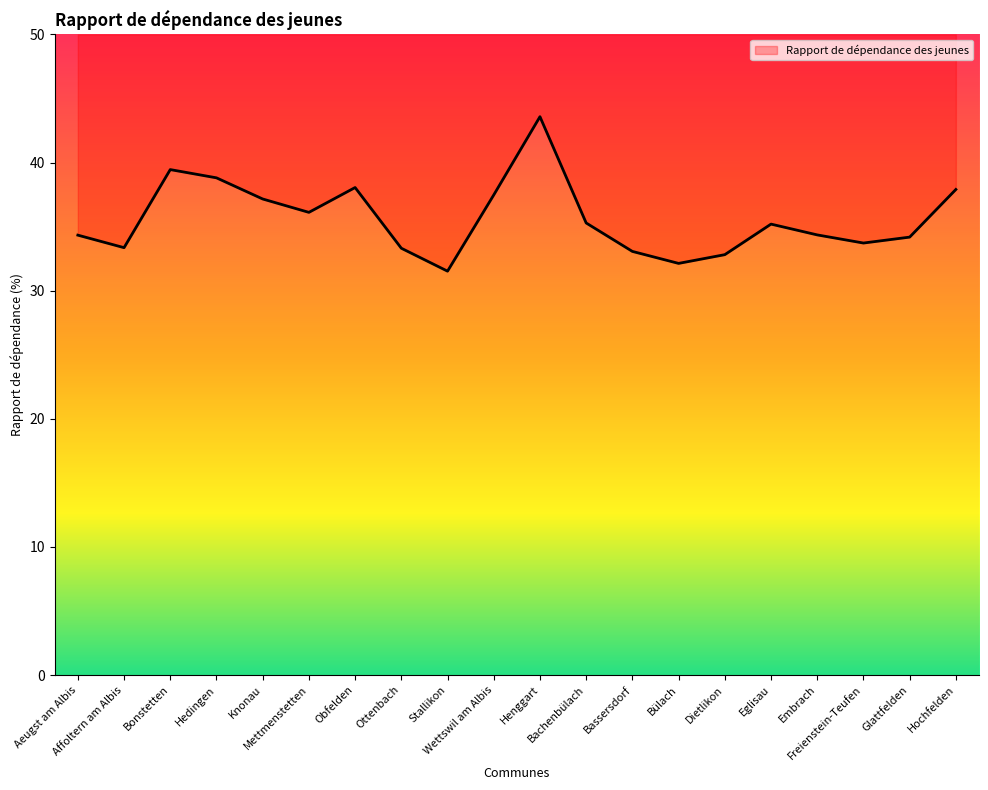

Count the number of data series in this chart.

1